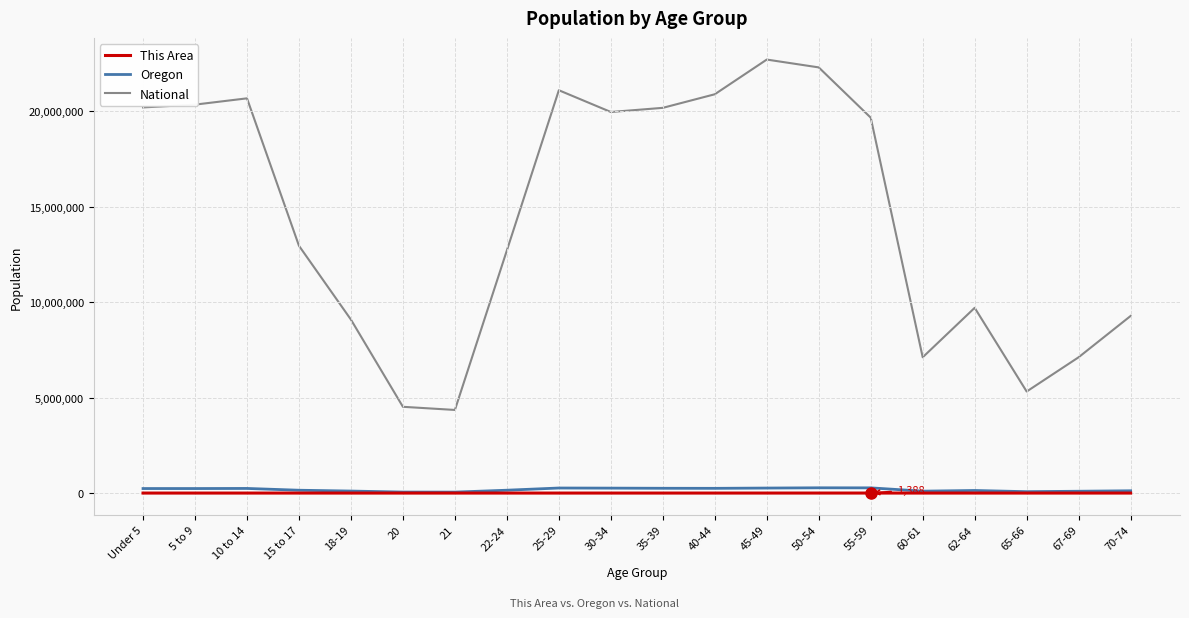

In This Area, how many points are higher than both neighbors (excluding endpoints)?

4